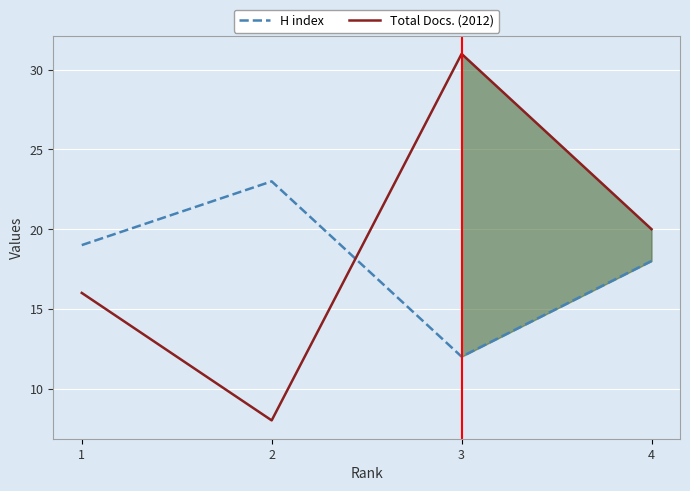

After their last crossing, which series has the higher values: H index or Total Docs. (2012)?

Total Docs. (2012)